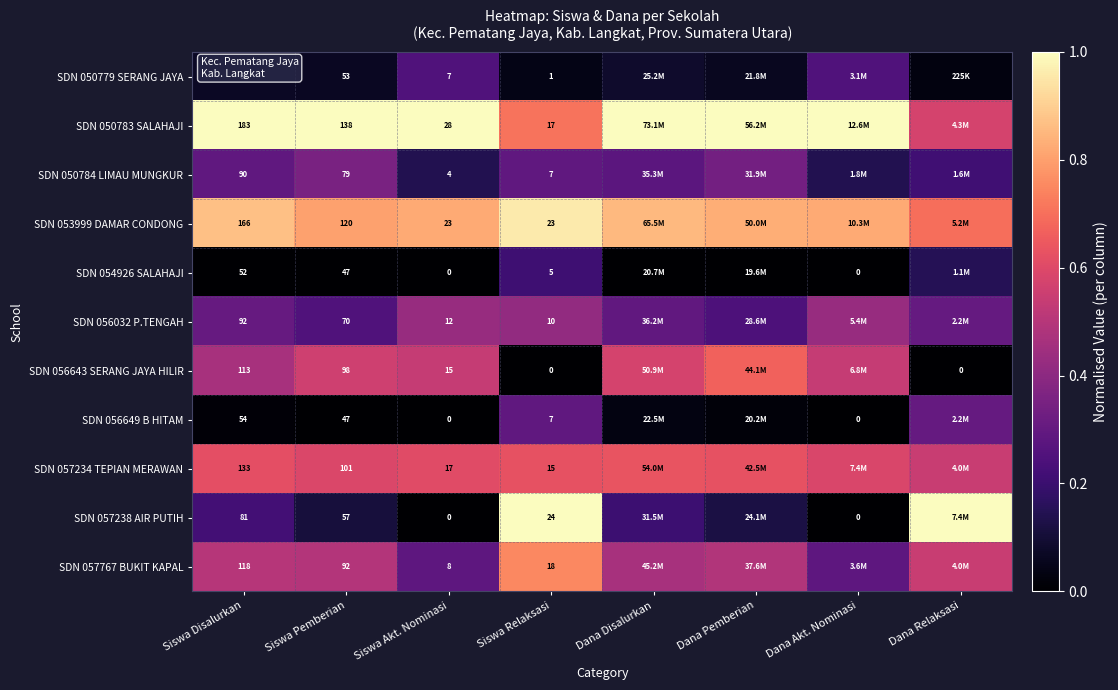

Count the SDN 050779 SERANG JAYA values in the range 0 to 1.

8